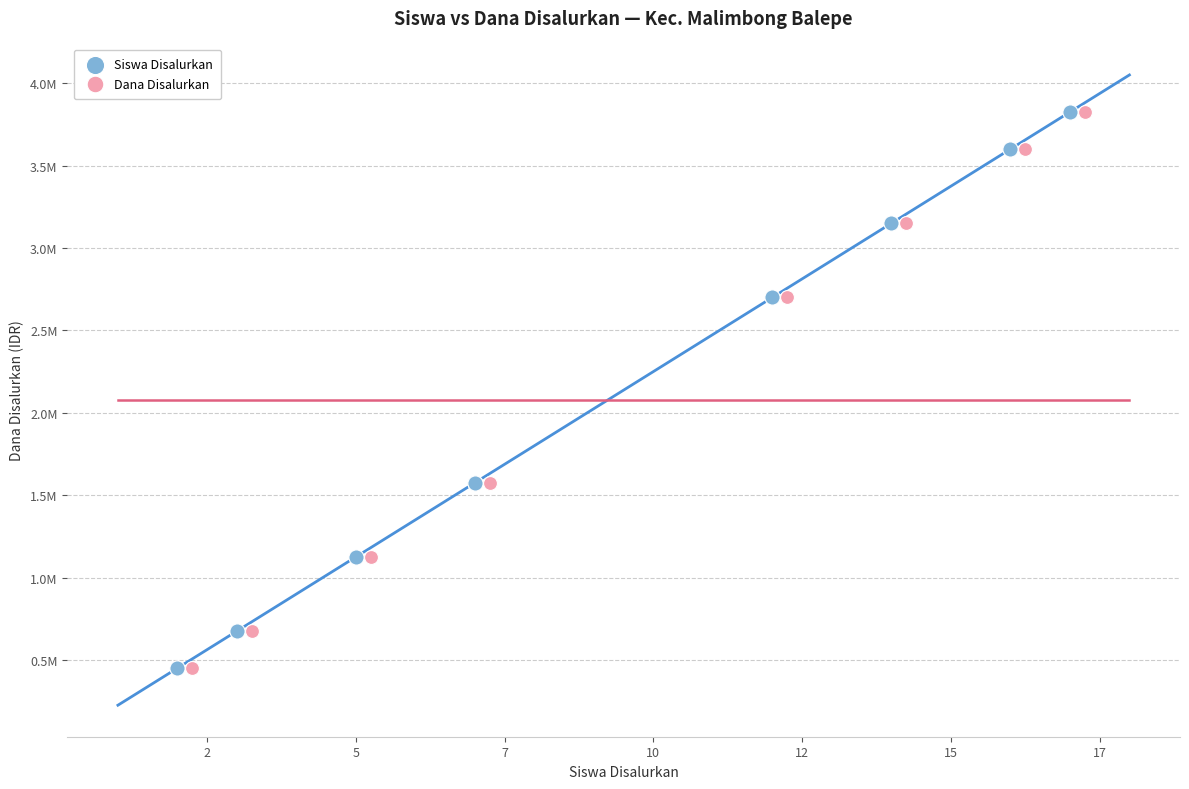

What are all the series names shown in the legend?

Siswa Disalurkan, Dana Disalurkan